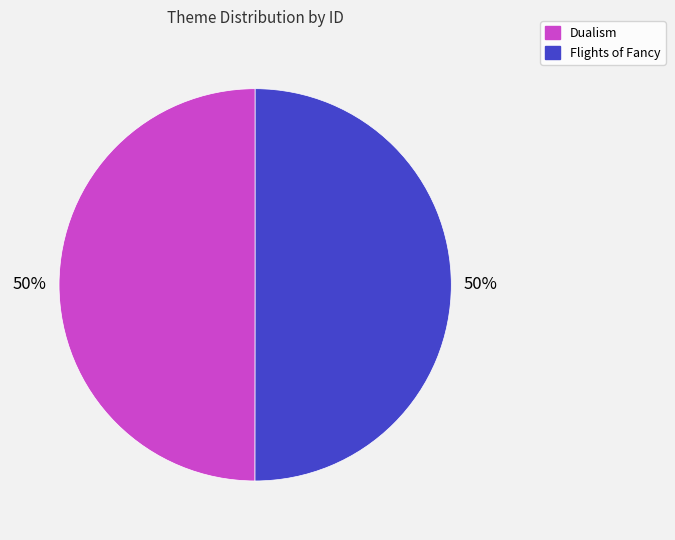

To the nearest percent, what is the average slice percentage?

50%